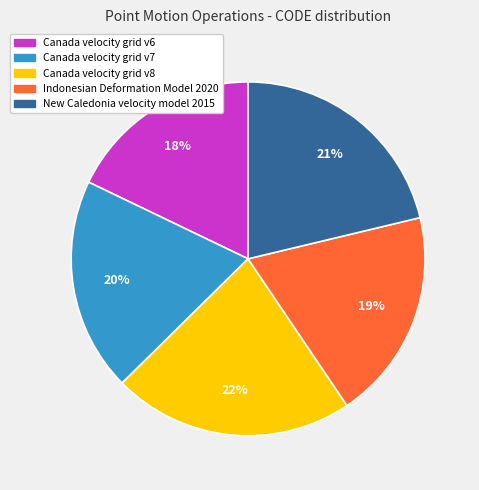

To the nearest percent, what is the difference between the largest and smallest slice percentages?

4%